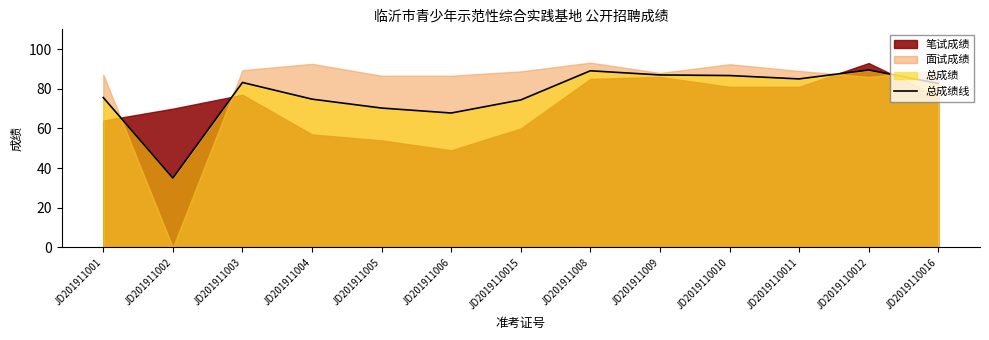

Where is the data nearest to the value 62?

JD201911006